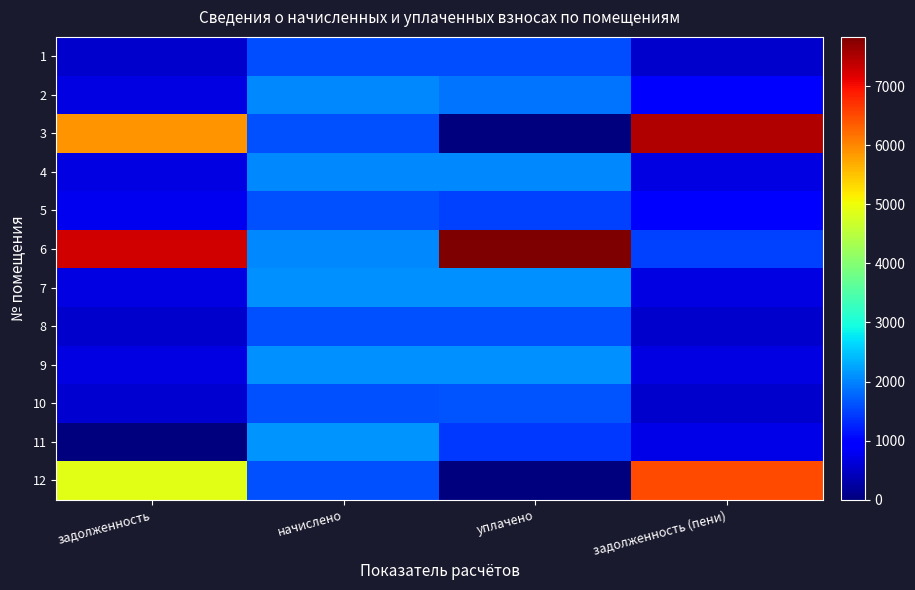

Reading left to right, what are all the values shown in this chart?

1: задолженность=529.7	начислено=1589.1	уплачено=1589.1	задолженность (пени)=529.7
2: задолженность=683.3	начислено=2050.0	уплачено=1868.5	задолженность (пени)=864.8
3: задолженность=5895.3	начислено=1592.8	уплачено=0.0	задолженность (пени)=7488.1
4: задолженность=682.1	начислено=2046.3	уплачено=2046.3	задолженность (пени)=682.1
5: задолженность=783.9	начислено=1603.9	уплачено=1481.3	задолженность (пени)=906.5
6: задолженность=7265.6	начислено=2046.3	уплачено=7834.3	задолженность (пени)=1477.6
7: задолженность=696.8	начислено=2090.5	уплачено=2090.5	задолженность (пени)=696.8
8: задолженность=533.4	начислено=1600.2	уплачено=1600.2	задолженность (пени)=533.4
9: задолженность=695.6	начислено=2086.8	уплачено=2086.8	задолженность (пени)=695.6
10: задолженность=576.9	начислено=1592.8	уплачено=1628.6	задолженность (пени)=541.1
11: задолженность=0.0	начислено=2116.3	уплачено=1410.9	задолженность (пени)=705.5
12: задолженность=4877.1	начислено=1611.2	уплачено=0.0	задолженность (пени)=6488.3